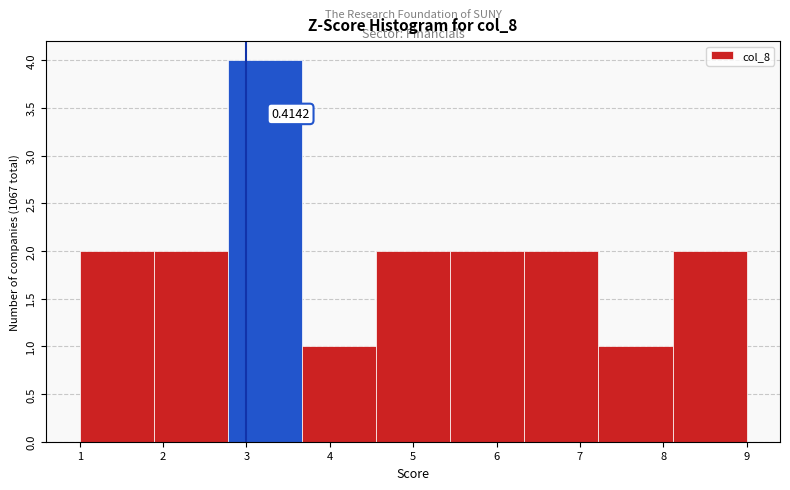

Which range on the x-axis has the tallest bar?

2.8 to 3.7